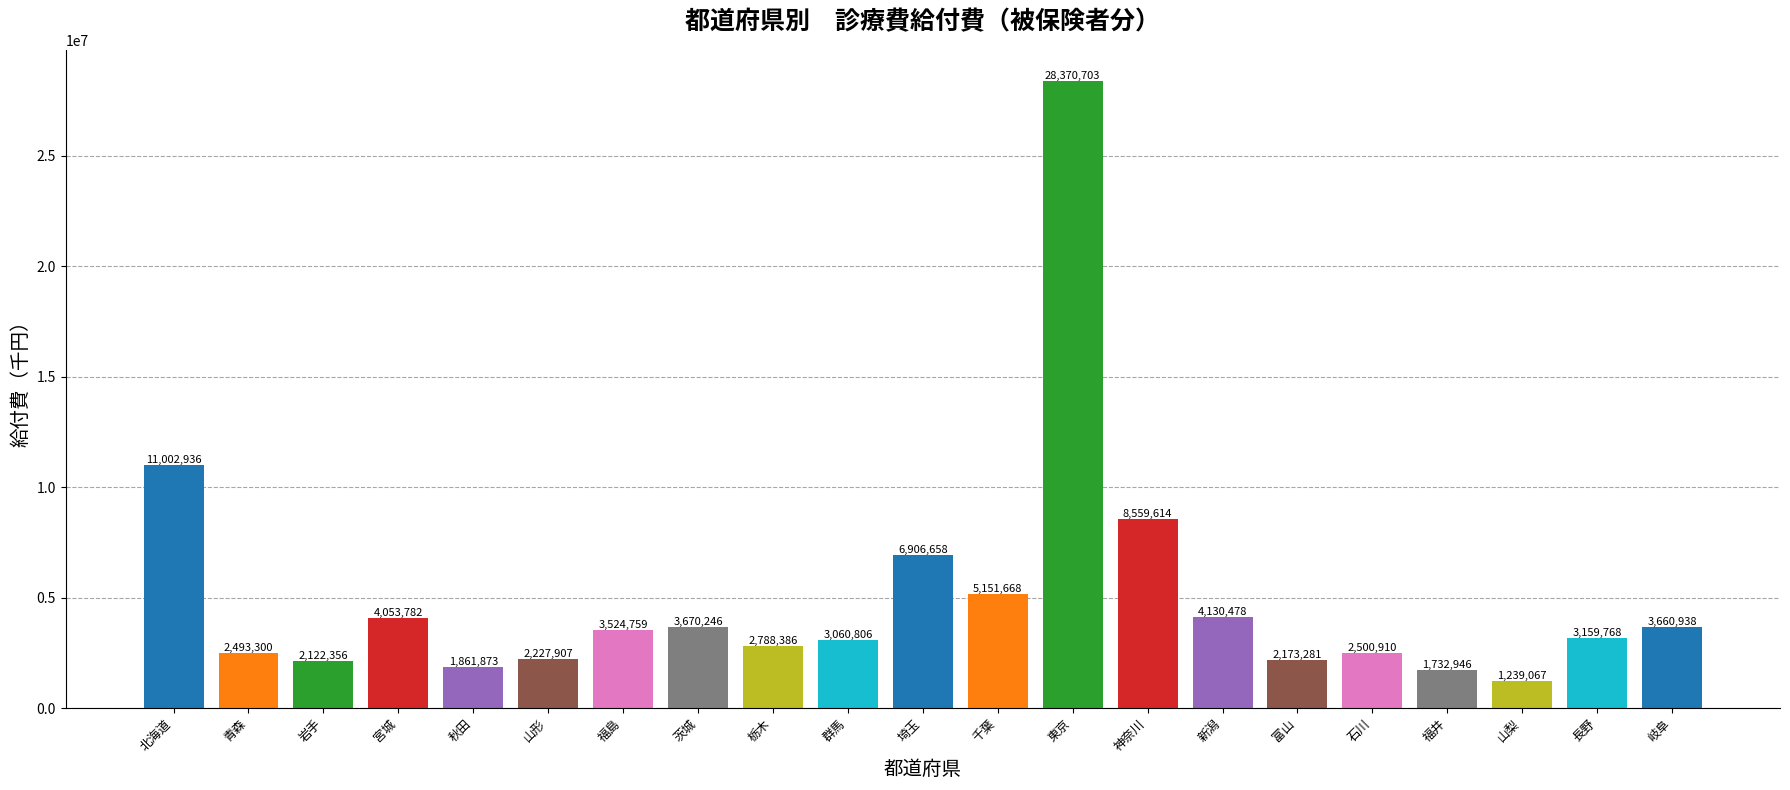

The value at 北海道 is 11002935.8. True or false?

True